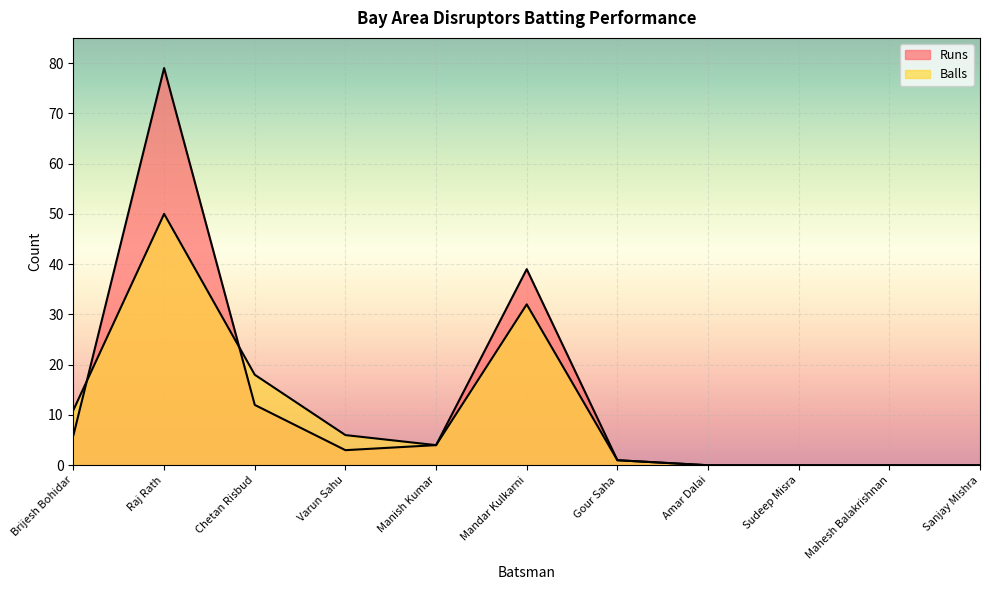

Reading left to right, what are all the values shown in this chart?

Runs: Brijesh Bohidar=6	Raj Rath=79	Chetan Risbud=12	Varun Sahu=3	Manish Kumar=4	Mandar Kulkarni=39	Gour Saha=1	Amar Dalai=0	Sudeep Misra=0	Mahesh Balakrishnan=0	Sanjay Mishra=0
Balls: Brijesh Bohidar=11	Raj Rath=50	Chetan Risbud=18	Varun Sahu=6	Manish Kumar=4	Mandar Kulkarni=32	Gour Saha=1	Amar Dalai=0	Sudeep Misra=0	Mahesh Balakrishnan=0	Sanjay Mishra=0